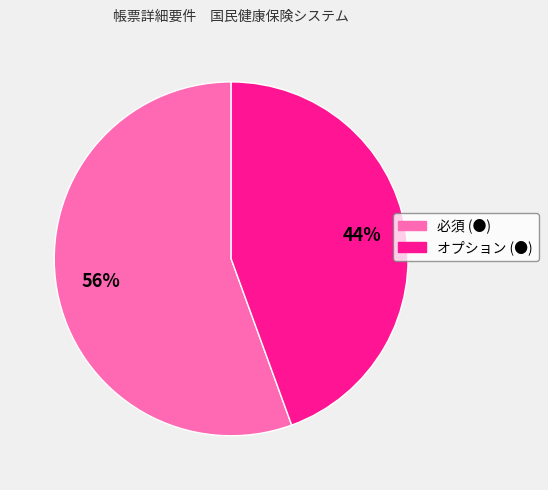

Count the number of slices in the pie.

2